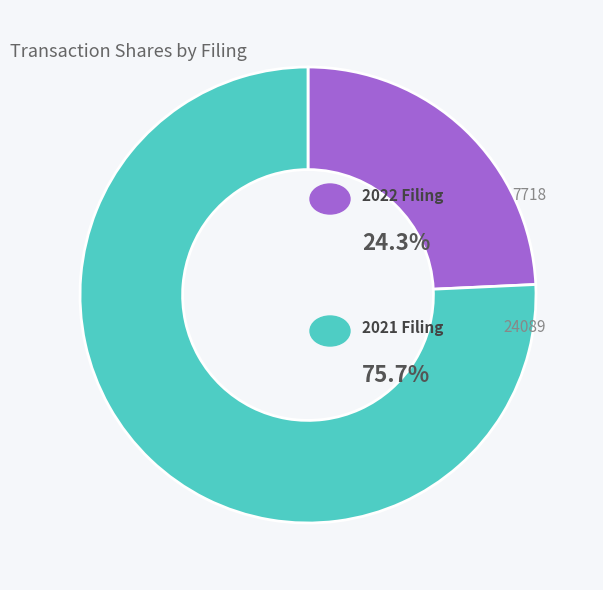

Is there a majority slice in this chart?

Yes